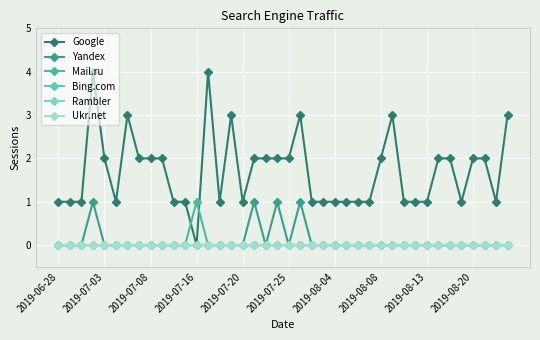

How many lines are shown in the chart?

6